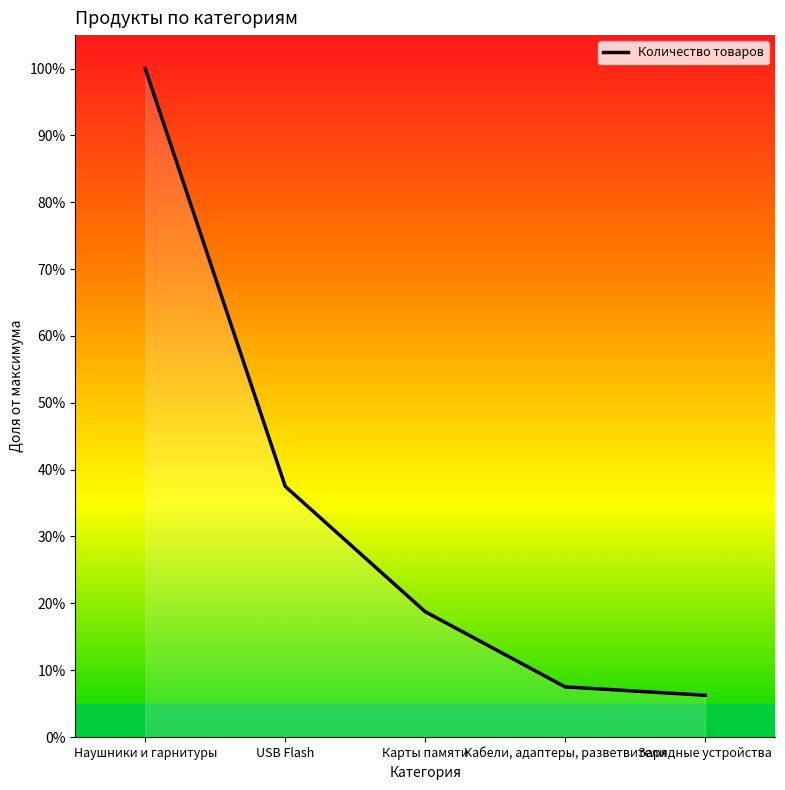

What is the ratio of the value at Кабели, адаптеры, разветвители to the value at Зарядные устройства?

1.2